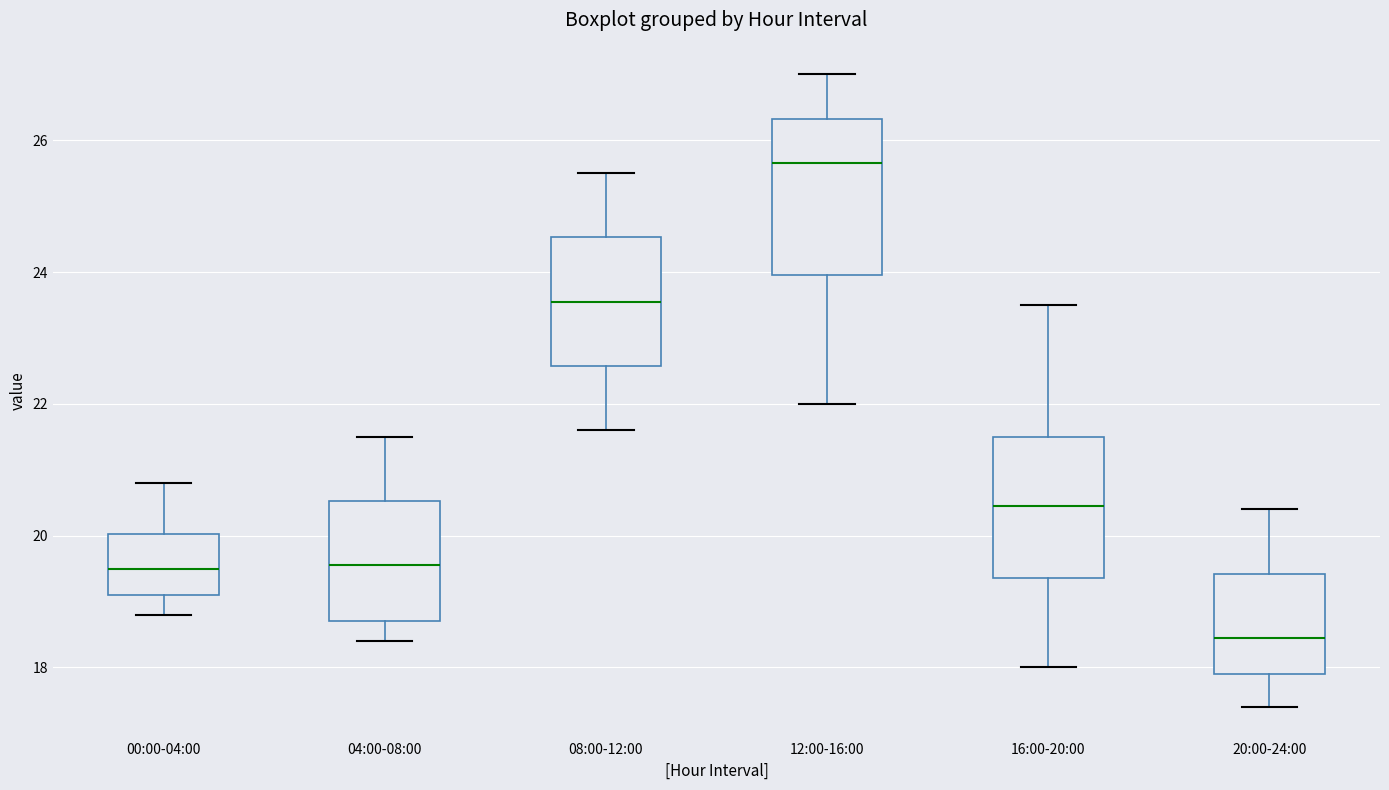

Where is the lower edge of the box for 16:00-20:00 on the y-axis? The values are not printed on the chart, so give them approximately, as read against the axis.

19.4